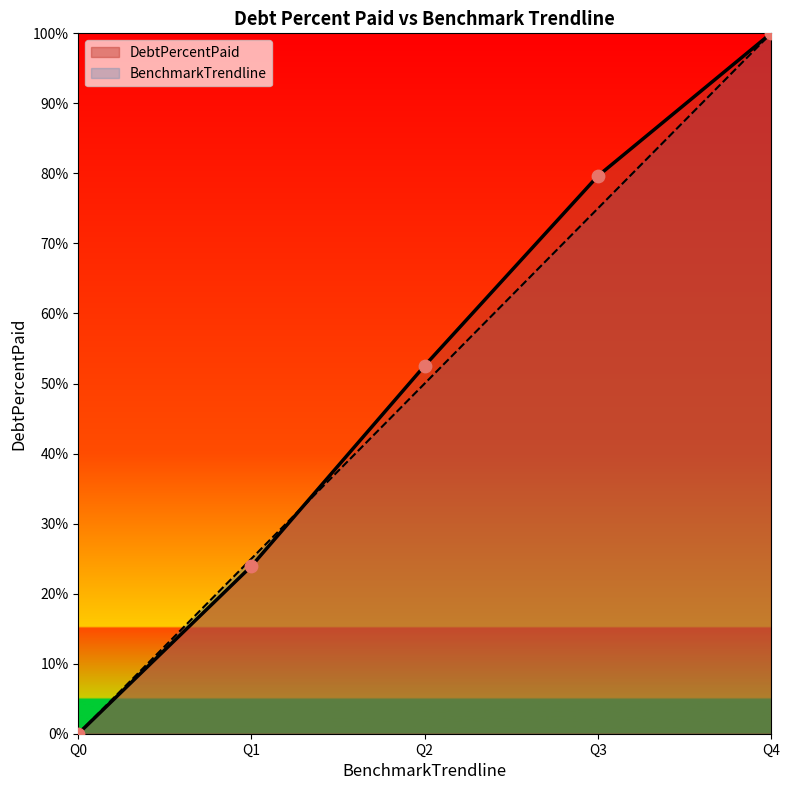

Which series has the largest total across all categories?

DebtPercentPaid